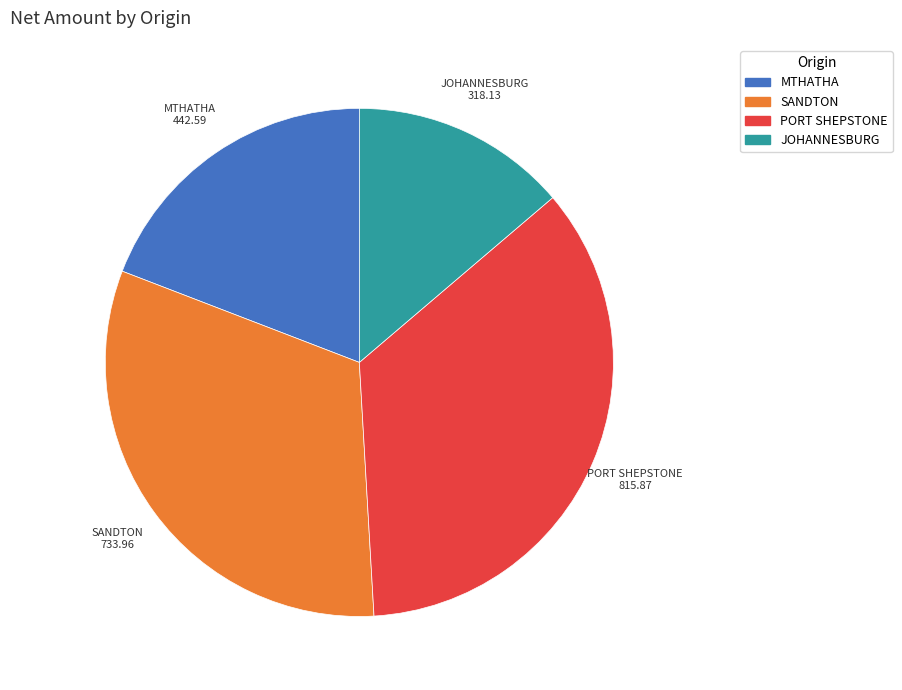

Do MTHATHA and SANDTON together represent more than half of the pie?

Yes